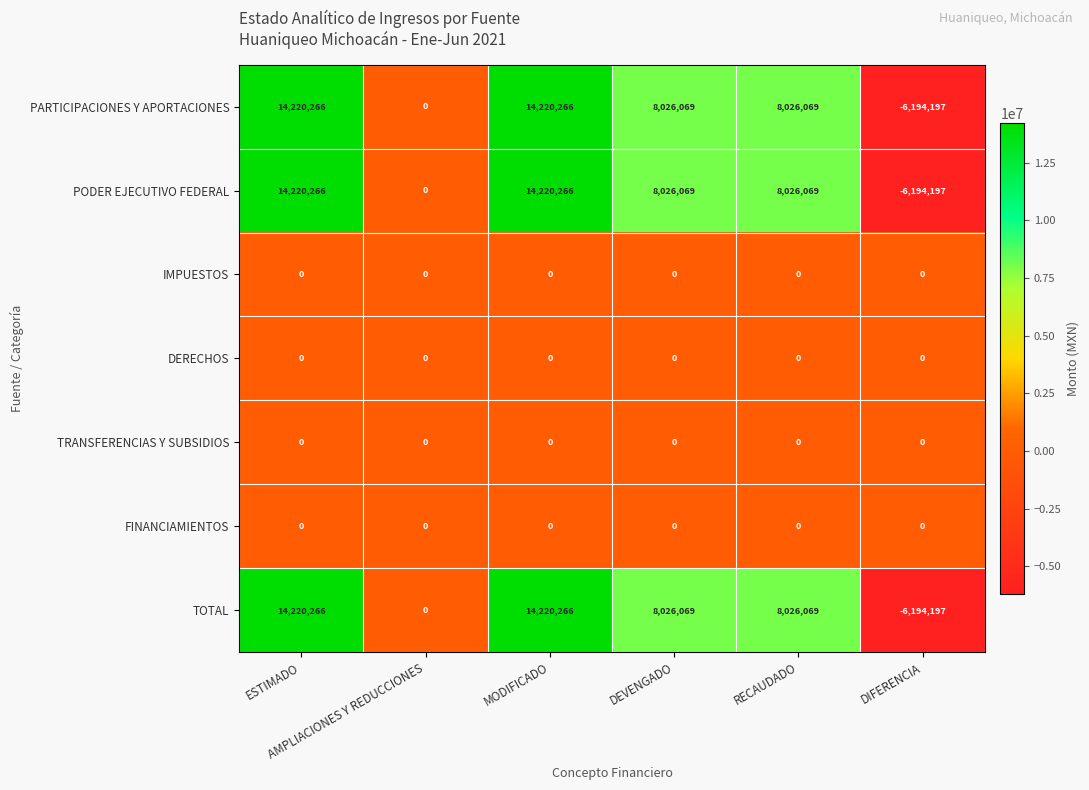

What is the total value across all series at DIFERENCIA?

-18582591